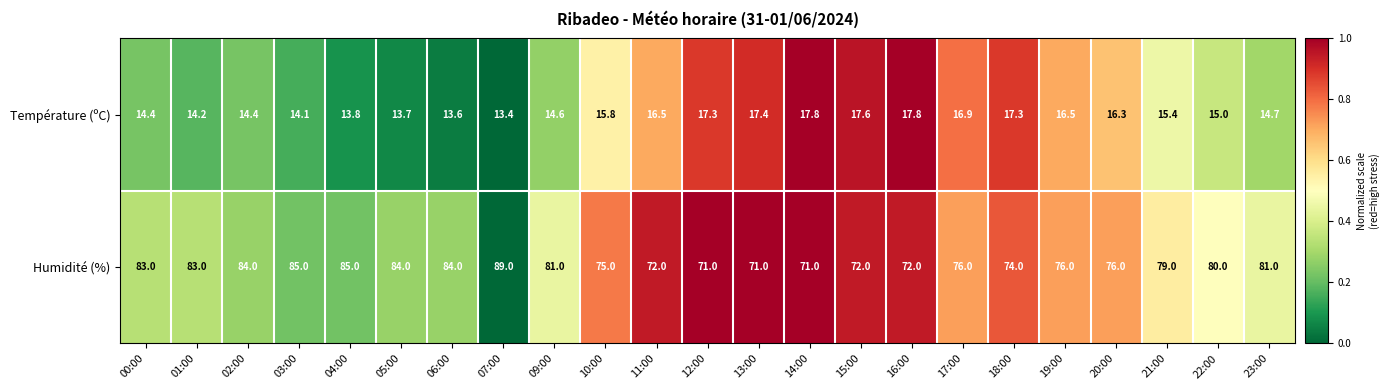

Read the Température (ºC) value at 23:00.

14.7